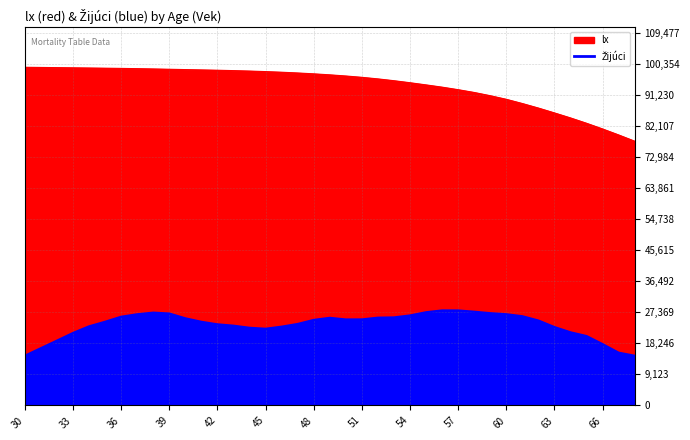

What is the smallest value displayed?

14632.5